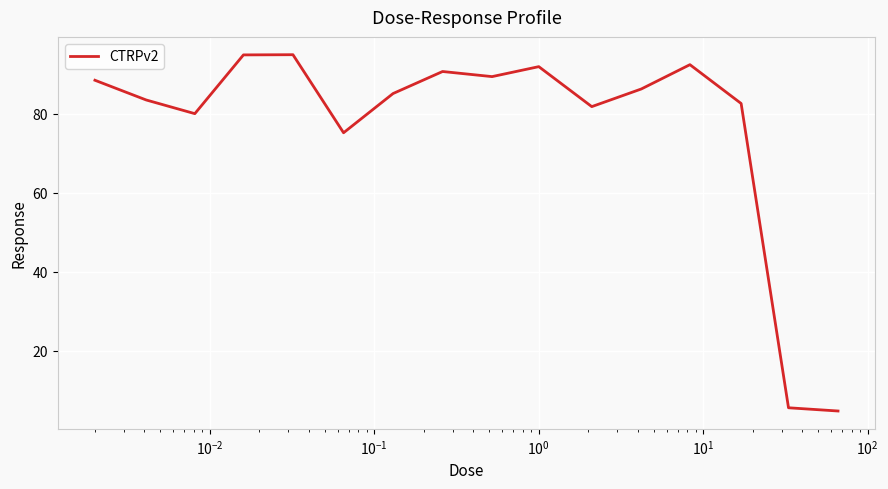

What is the minimum value shown in the chart?

4.8